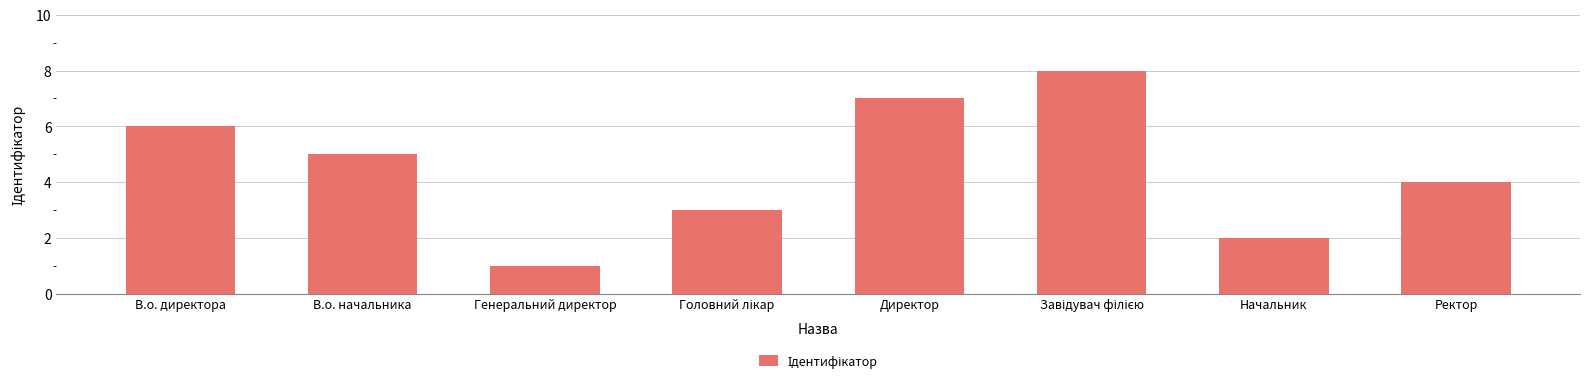

What position from the left is Генеральний директор?

3